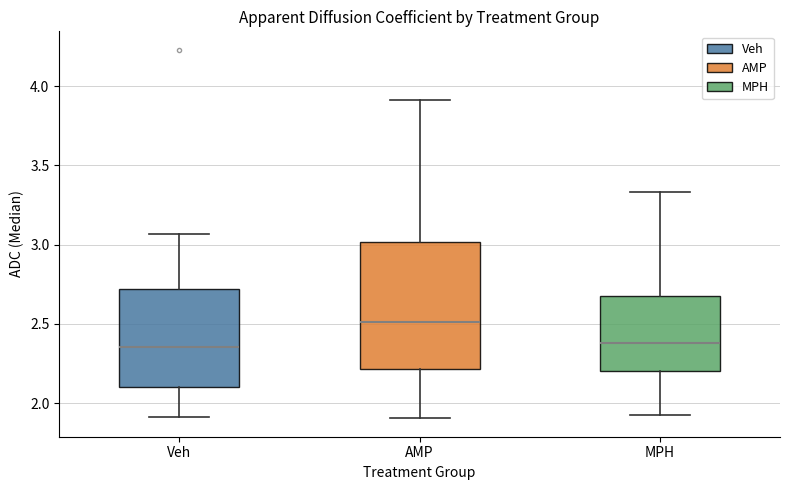

Comparing the boxes themselves (not the whiskers), which one is the tallest?

AMP